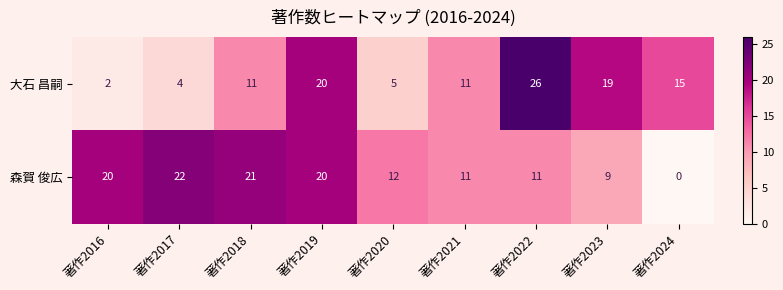

Which label corresponds to the smallest value in the chart?

著作2024